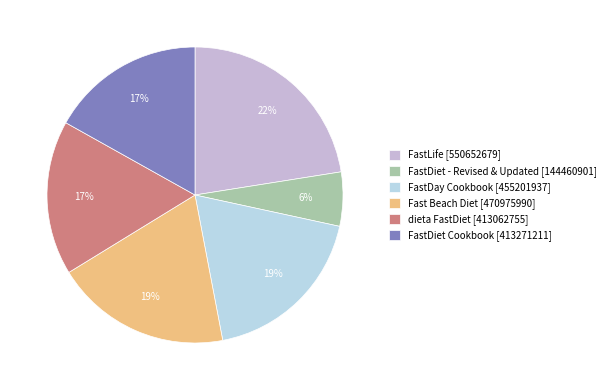

The dieta FastDiet slice represents 24% of the pie. True or false?

False